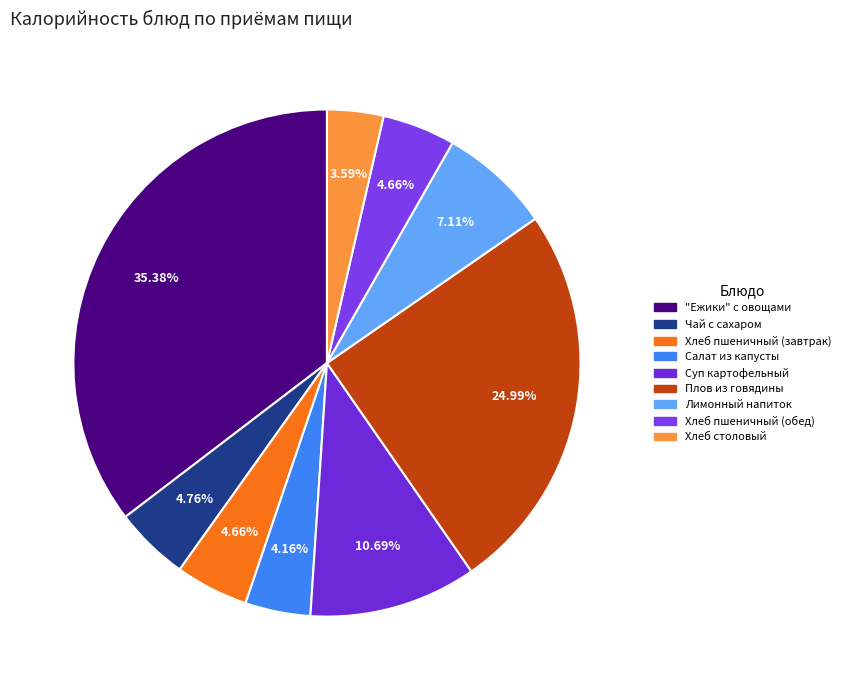

Which category has the biggest portion of the pie?

"Ежики" с овощами